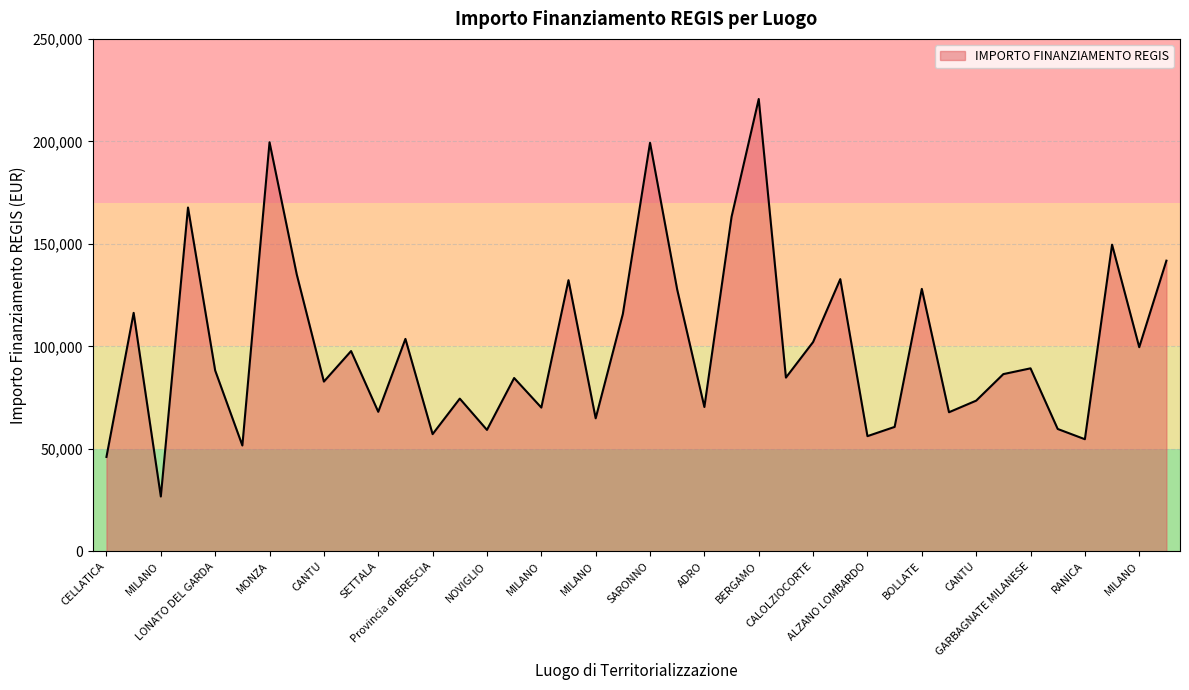

What is the smallest value displayed?

26730.0